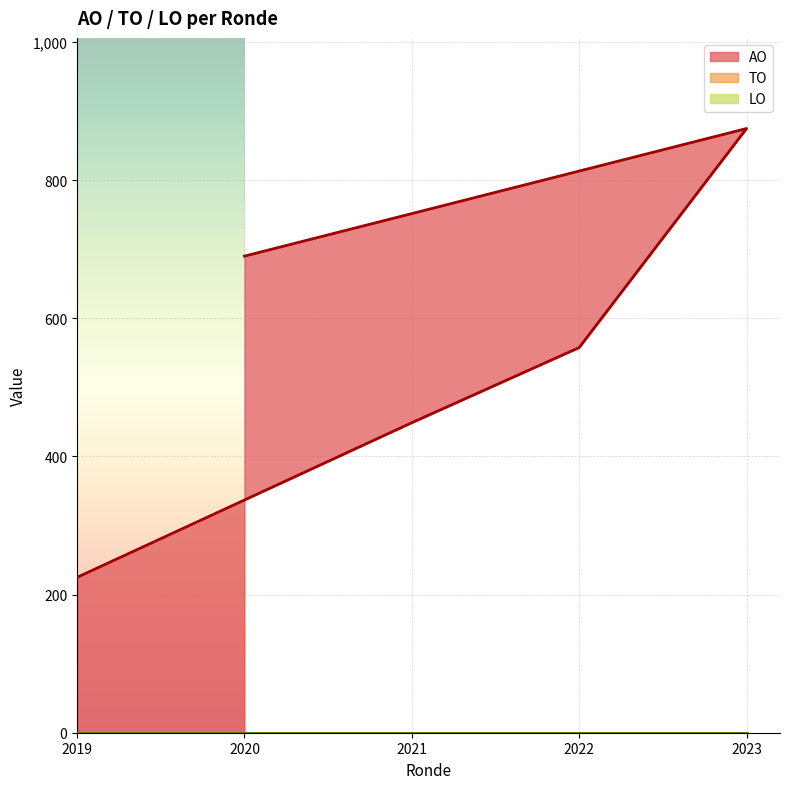

Rank the series by their maximum value, from lowest to highest.

TO, LO, AO